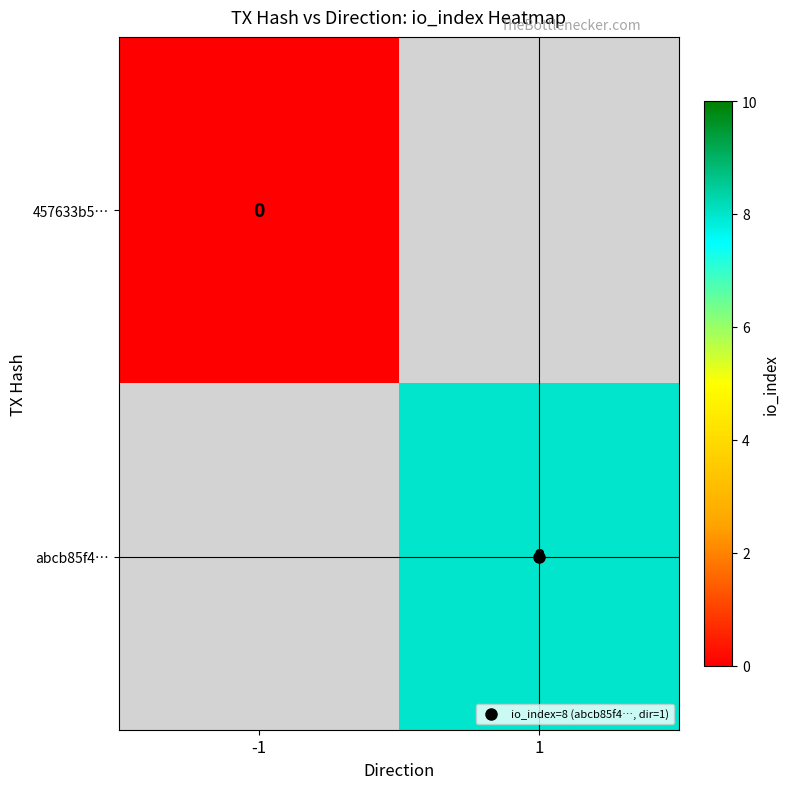

Rank the series by their maximum value, from lowest to highest.

457633b5…, abcb85f4…